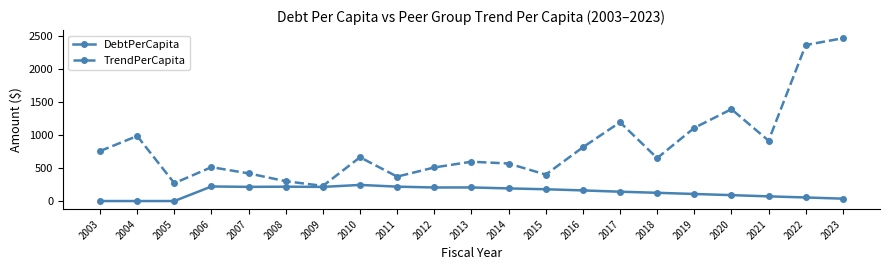

What is the lowest value of the TrendPerCapita series?

229.1